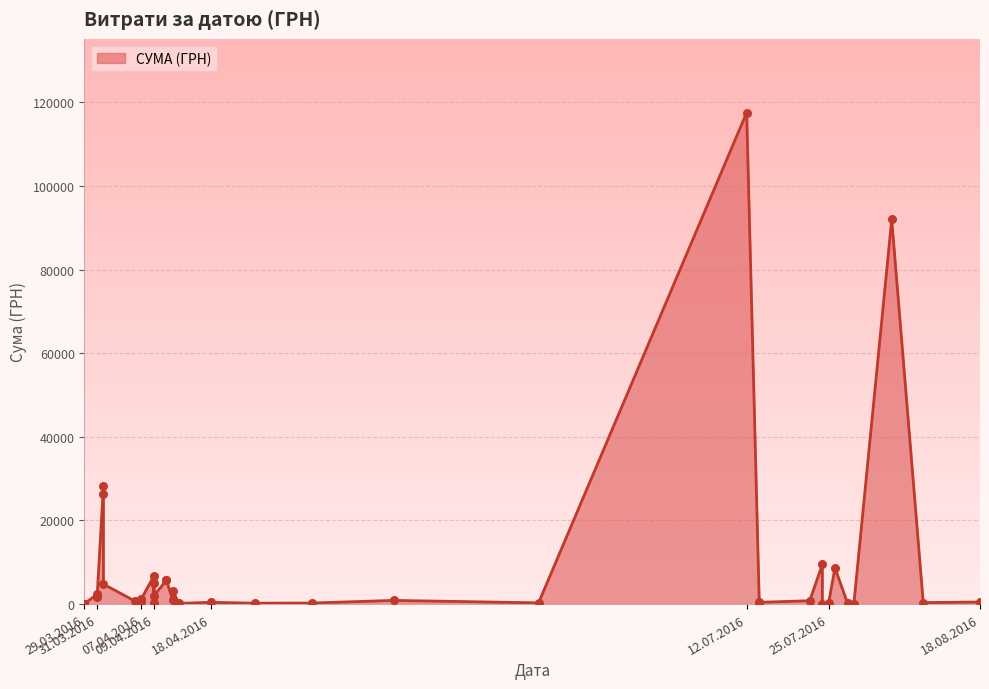

Between 11.04.2016 and 09.08.2016, which is larger?

11.04.2016